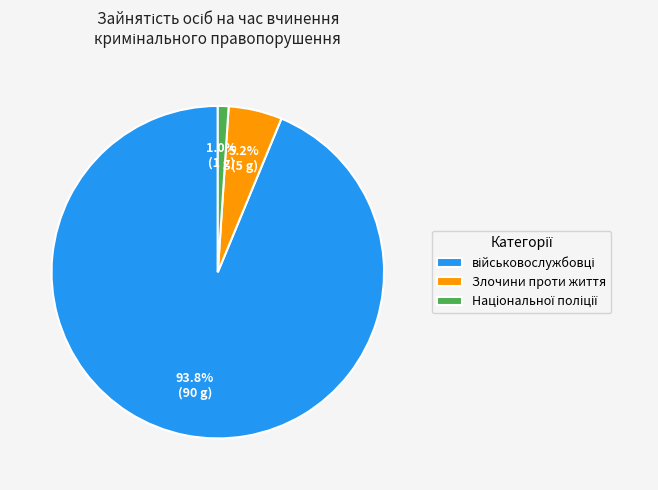

To the nearest percent, what is the average slice percentage?

33%